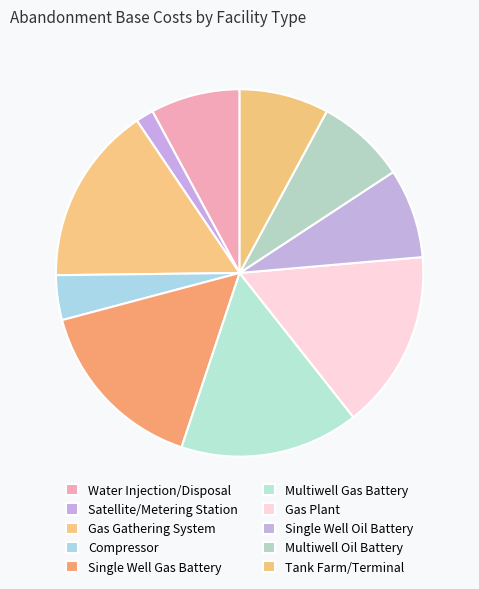

To the nearest percent, what portion does Gas Gathering System represent?

16%